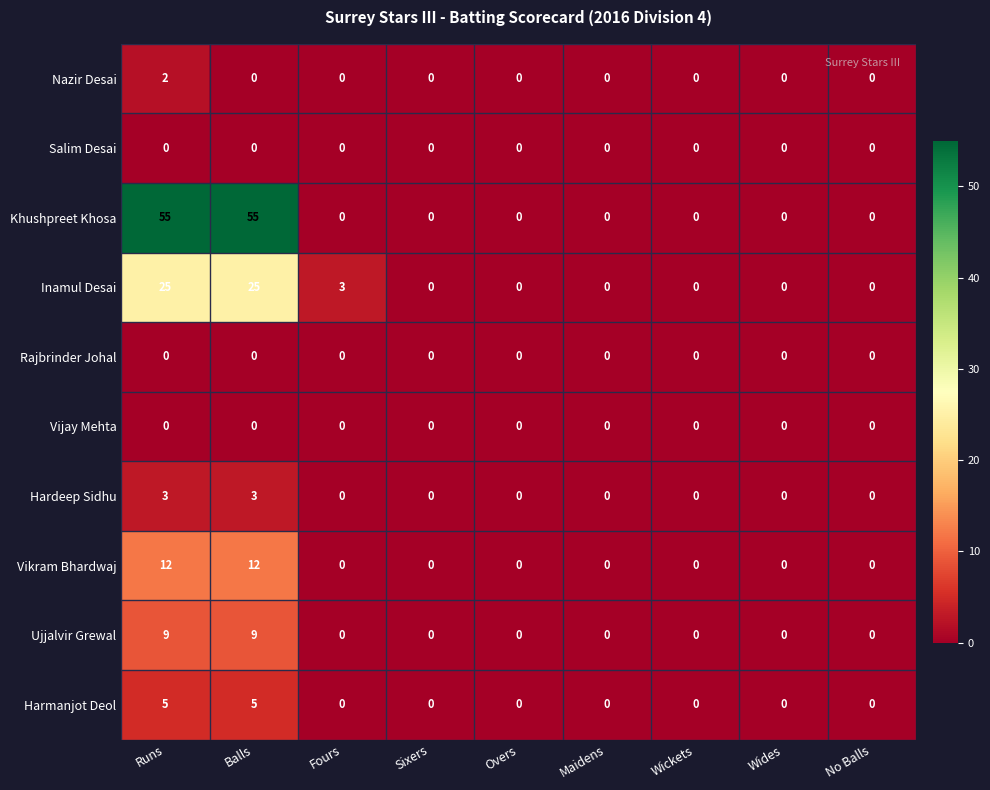

What is the difference between the maximum and second lowest values in the Harmanjot Deol series?

5